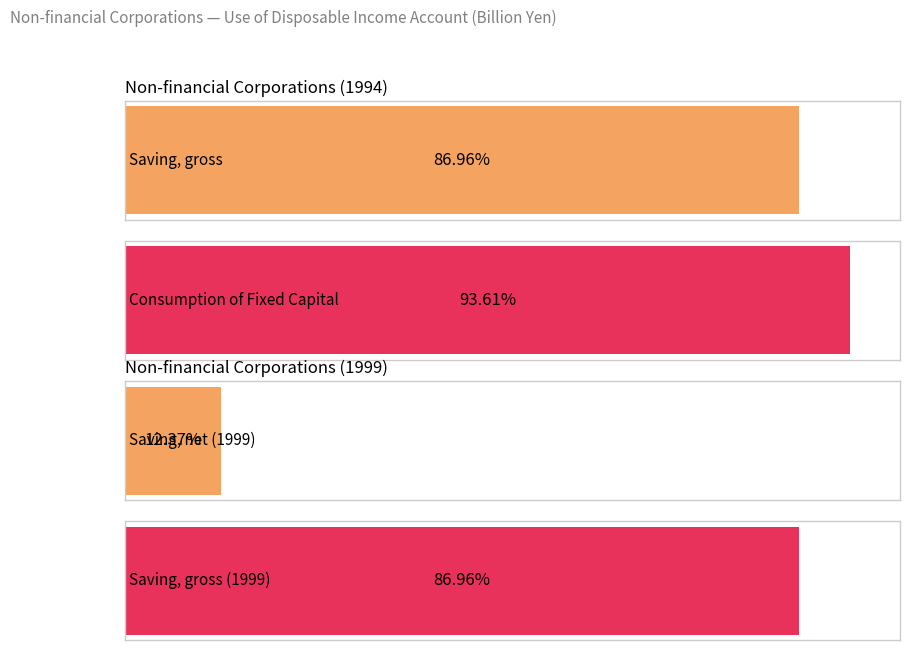

What is the total value across all series at 1994?

131273.1